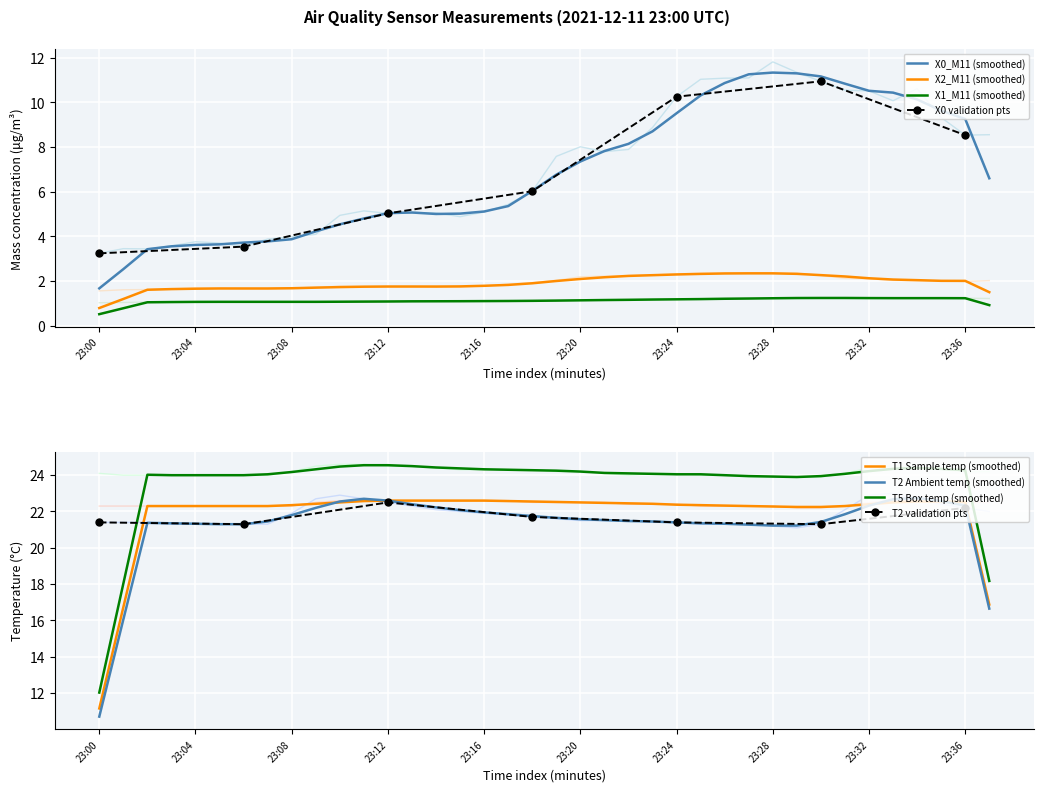

What is the approximate value of T2_M11 at 23:14?

22.1